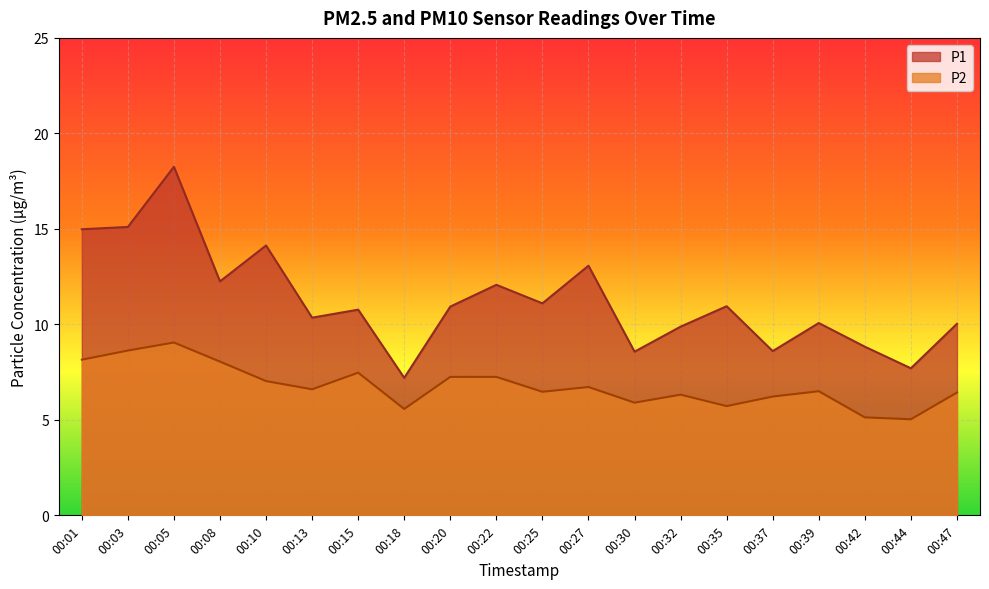

Reading right to left, transcribe all the data shown in this chart.

P1: 10.0	7.7	8.8	10.1	8.6	10.9	9.9	8.6	13.1	11.1	12.1	10.9	7.2	10.8	10.3	14.1	12.2	18.2	15.1	15.0
P2: 6.4	5.0	5.1	6.5	6.2	5.7	6.3	5.9	6.7	6.5	7.2	7.2	5.6	7.5	6.6	7.0	8.1	9.1	8.6	8.2